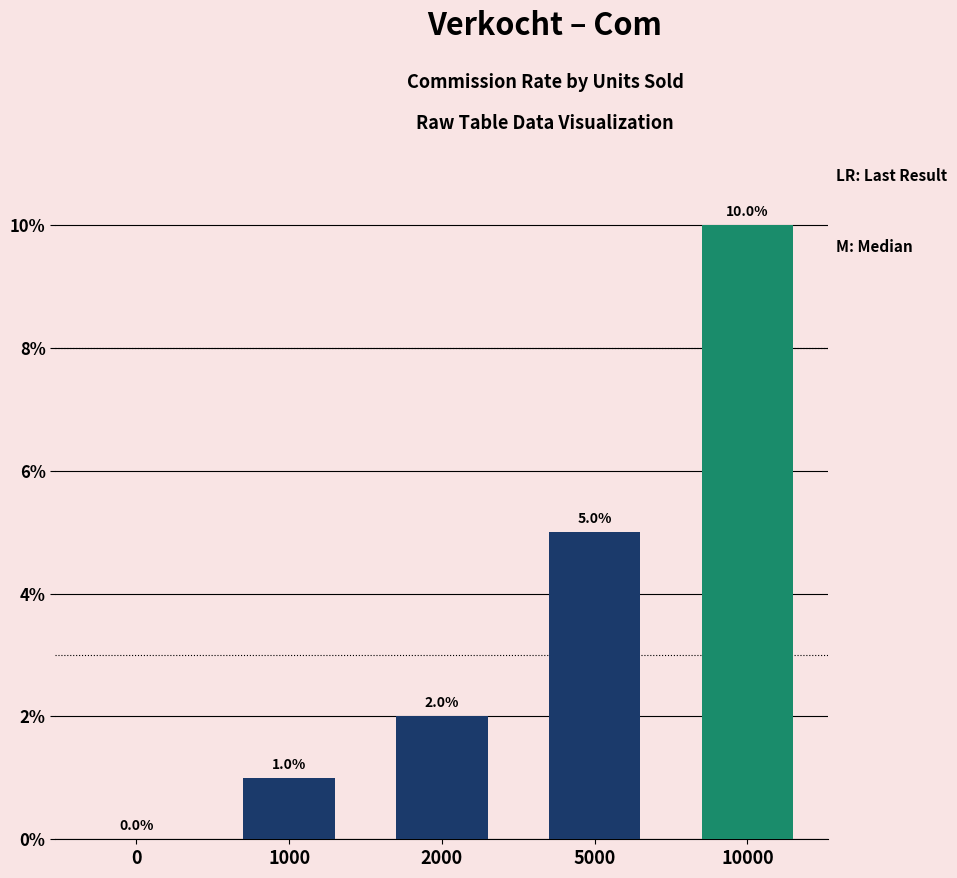

Rank the categories by value from highest to lowest.

10000, 5000, 2000, 1000, 0